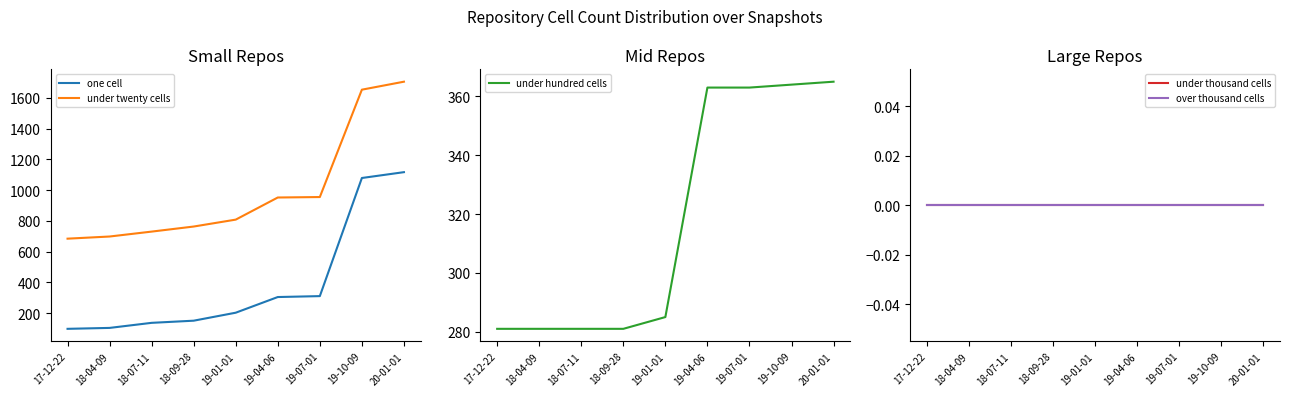

What is the spread (max minus min) of values at 18-09-28?

763